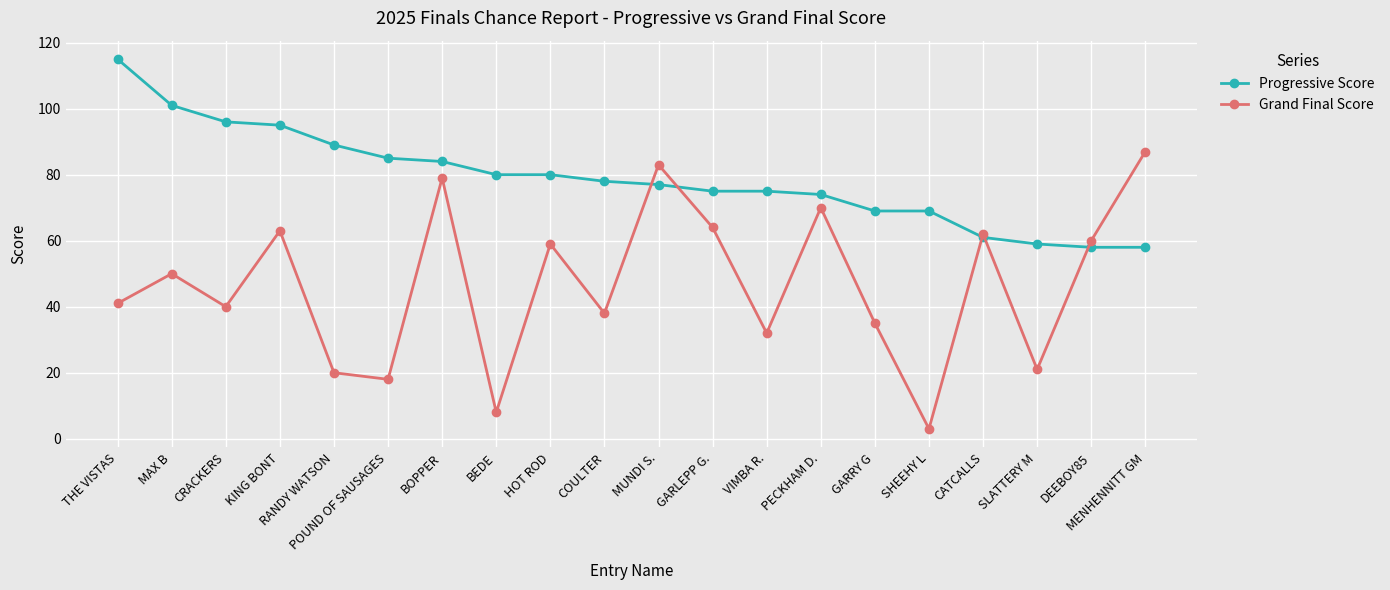

How many times do Grand Final Score and Progressive Score cross each other?

5